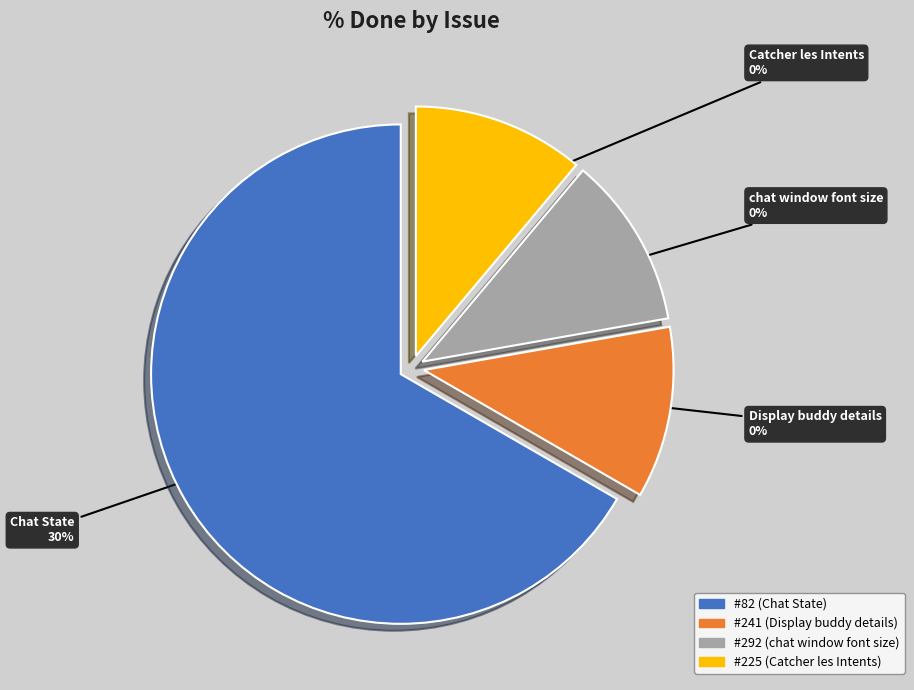

Which category accounts for the majority?

82